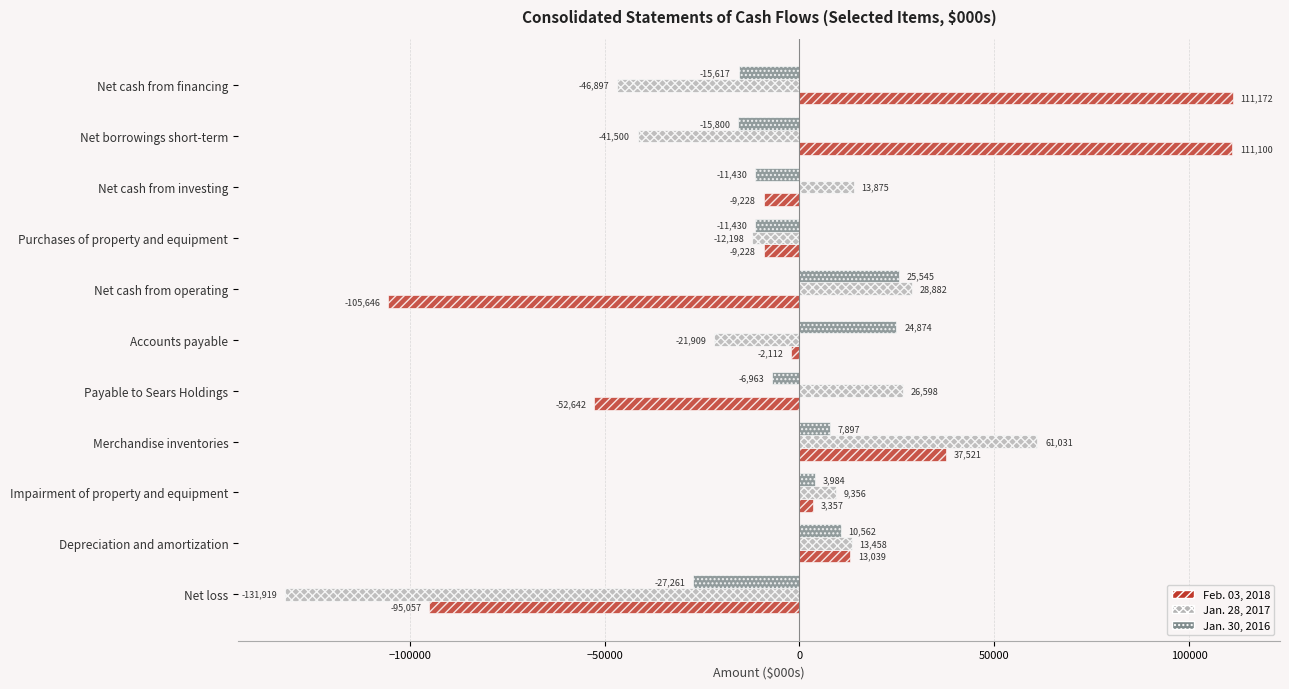

Which series has the largest range (max minus min)?

Feb. 03, 2018